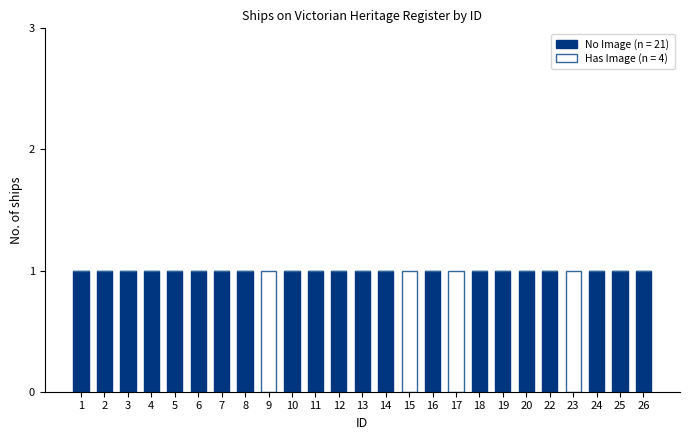

What is the sum of all No Image (n = 21) values?

21